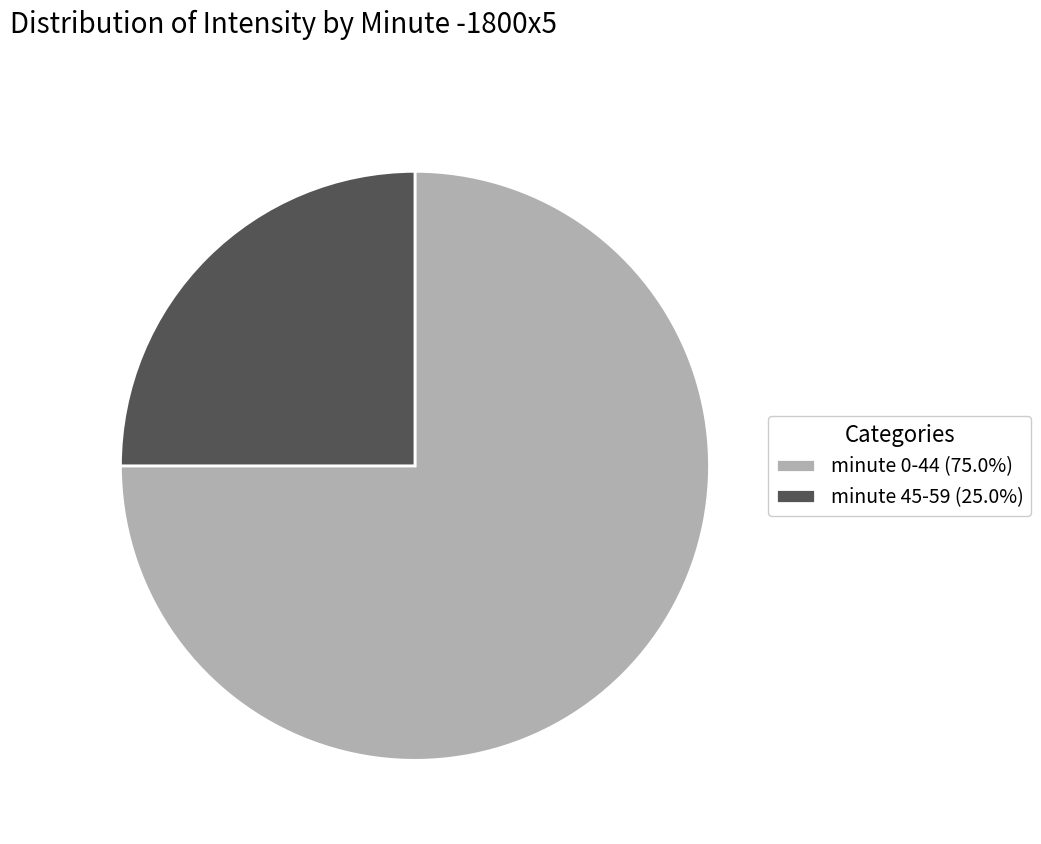

How many segments does this pie chart have?

2